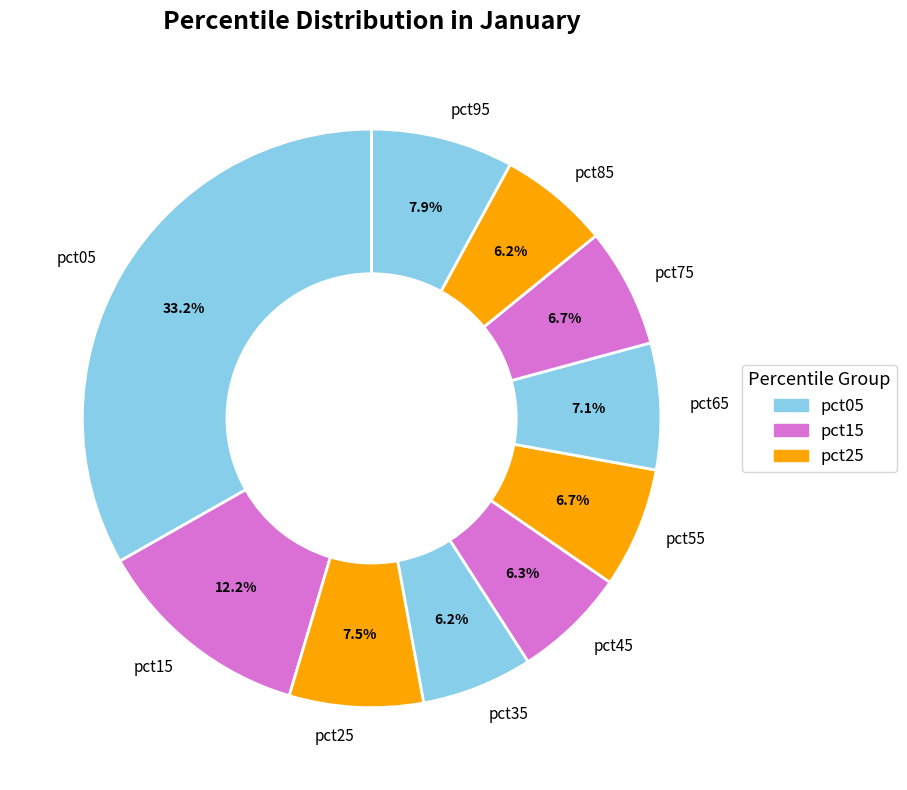

To the nearest percent, what portion does pct35 represent?

6%